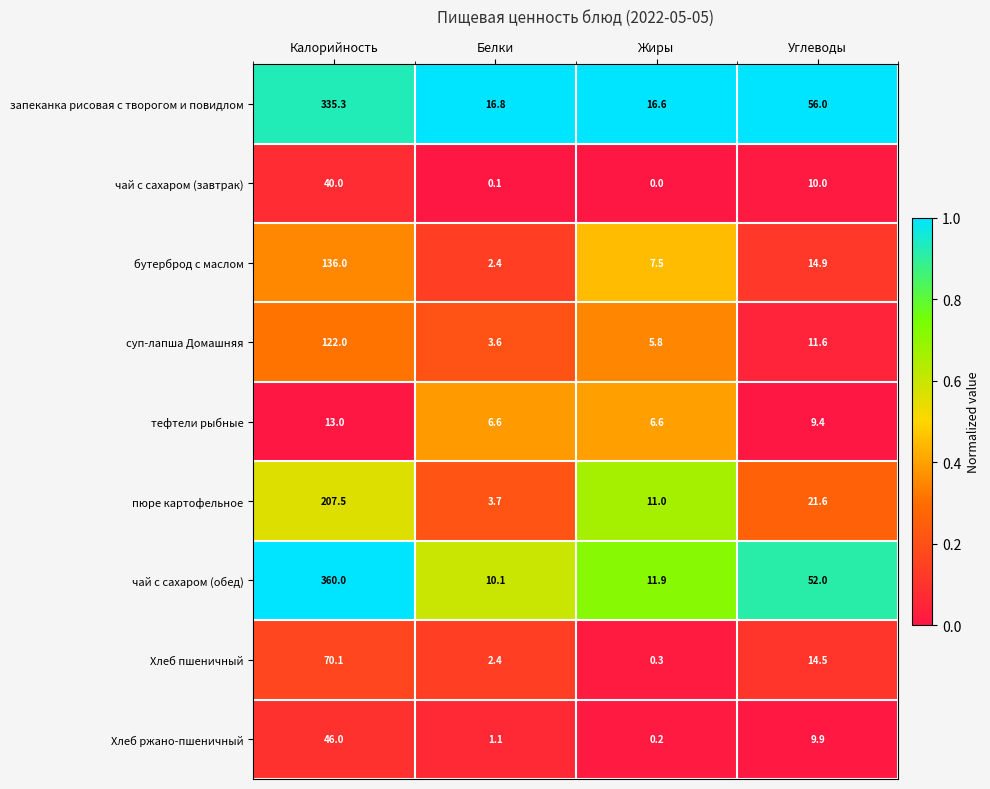

At which category is the sum across all series the highest?

Калорийность